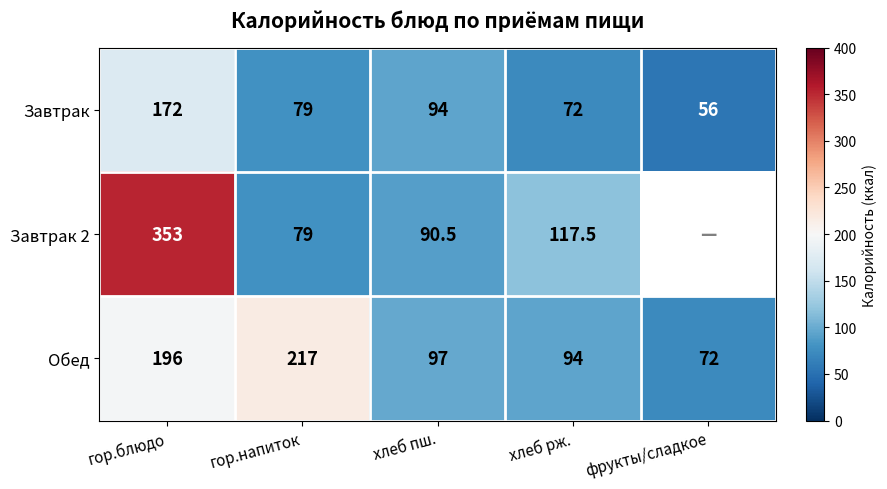

What is the minimum value for Завтрак?

56.0